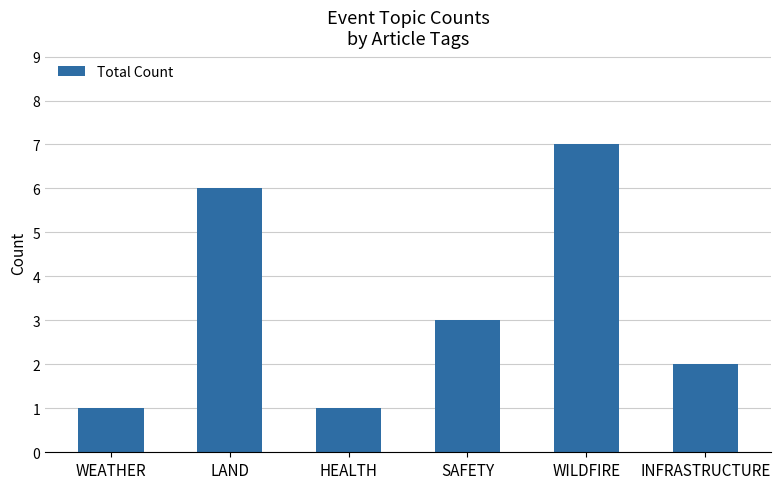

What is the change in value from WEATHER to LAND?

+5